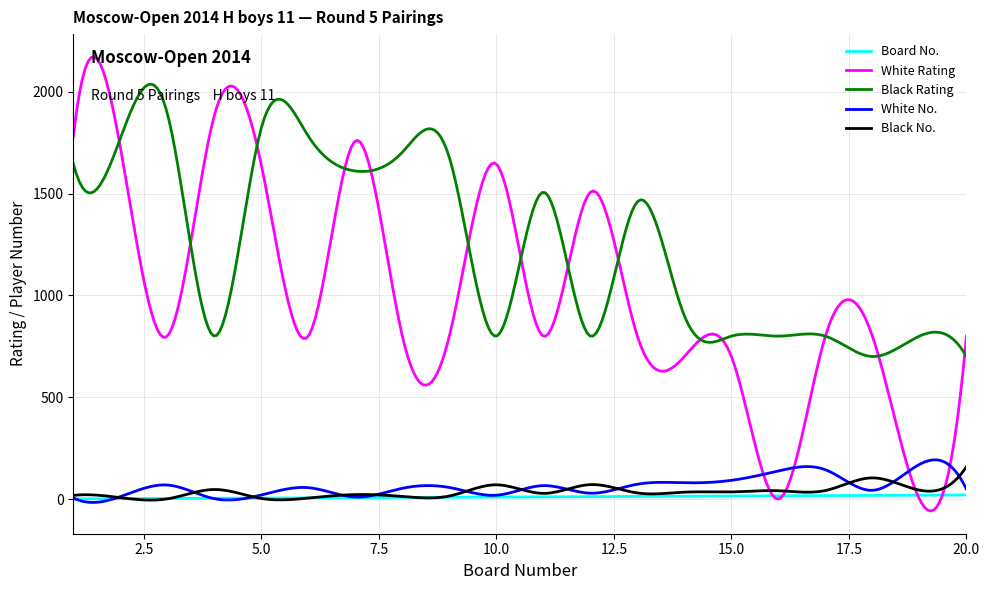

Is this an area chart (filled region under the line)?

No